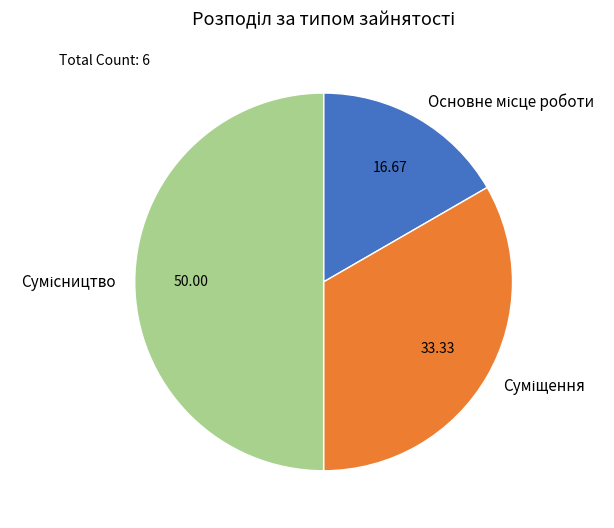

Which slice is the smallest?

Основне місце роботи